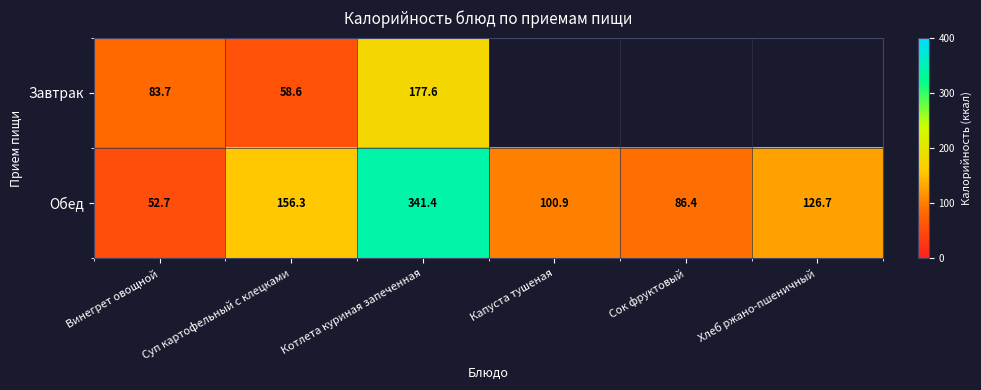

How many distinct data groups are displayed?

2